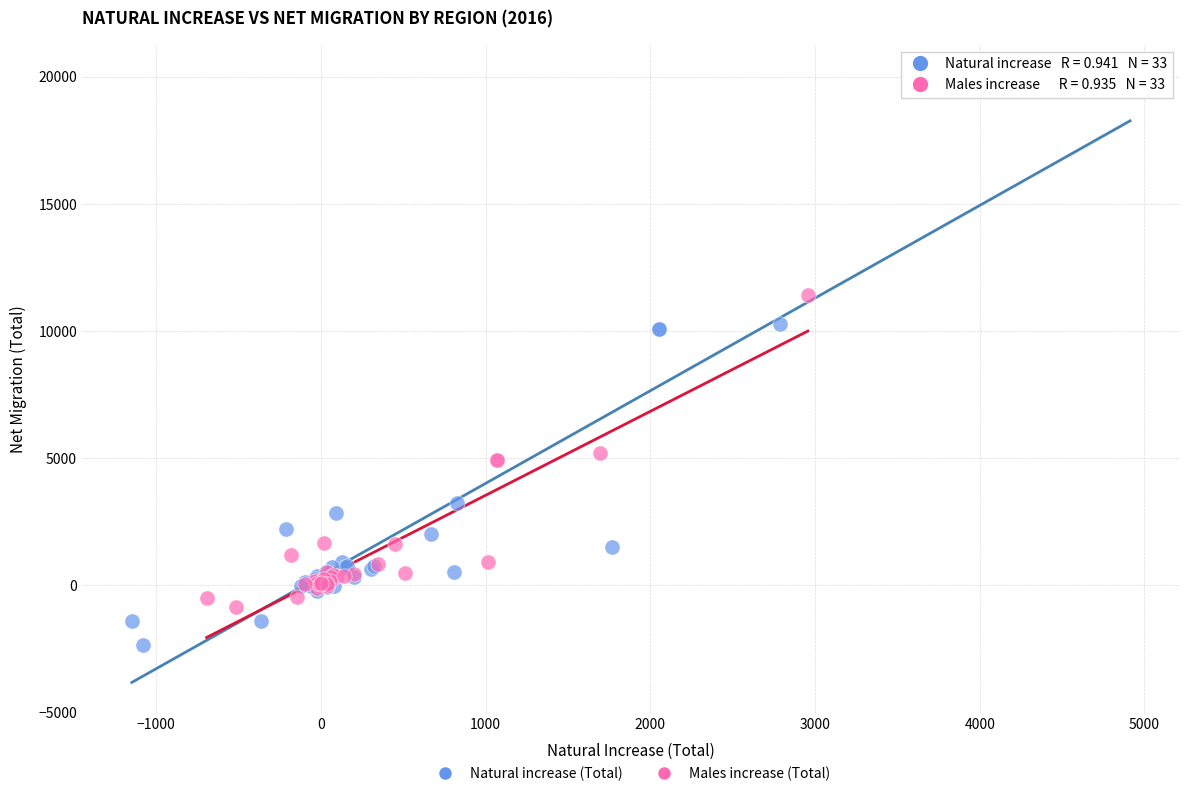

Which series contains the highest Y value?

Natural increase (Total)